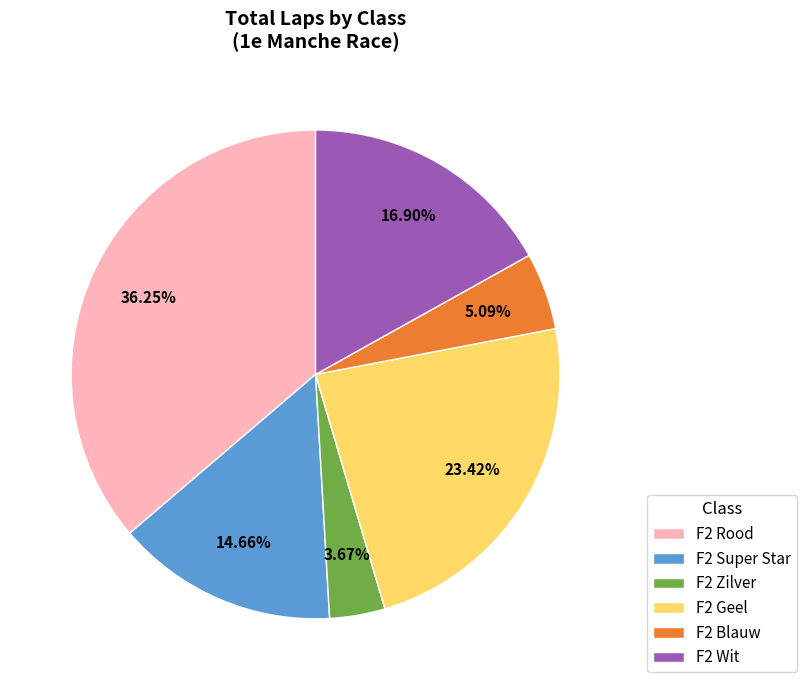

Which has a higher value, F2 Rood or F2 Zilver?

F2 Rood